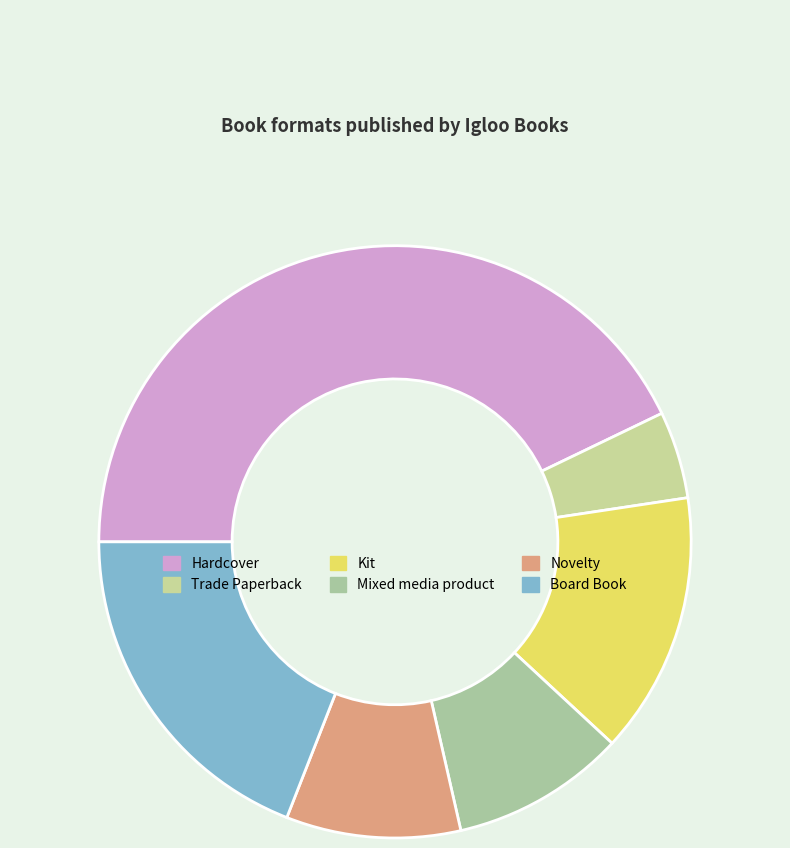

Does Trade Paperback represent more than half of the total?

No